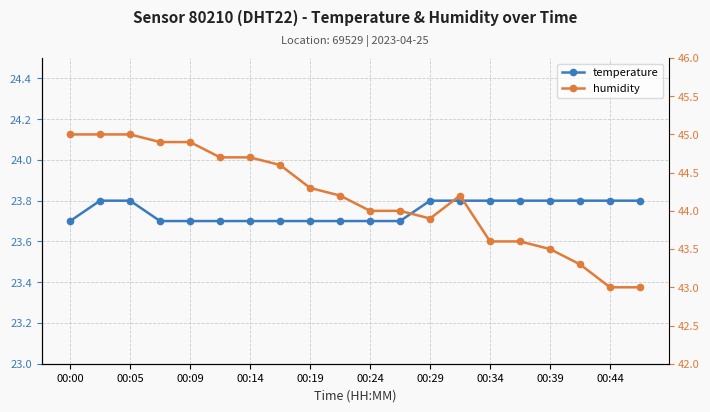

At which label does humidity first exceed 44?

00:00